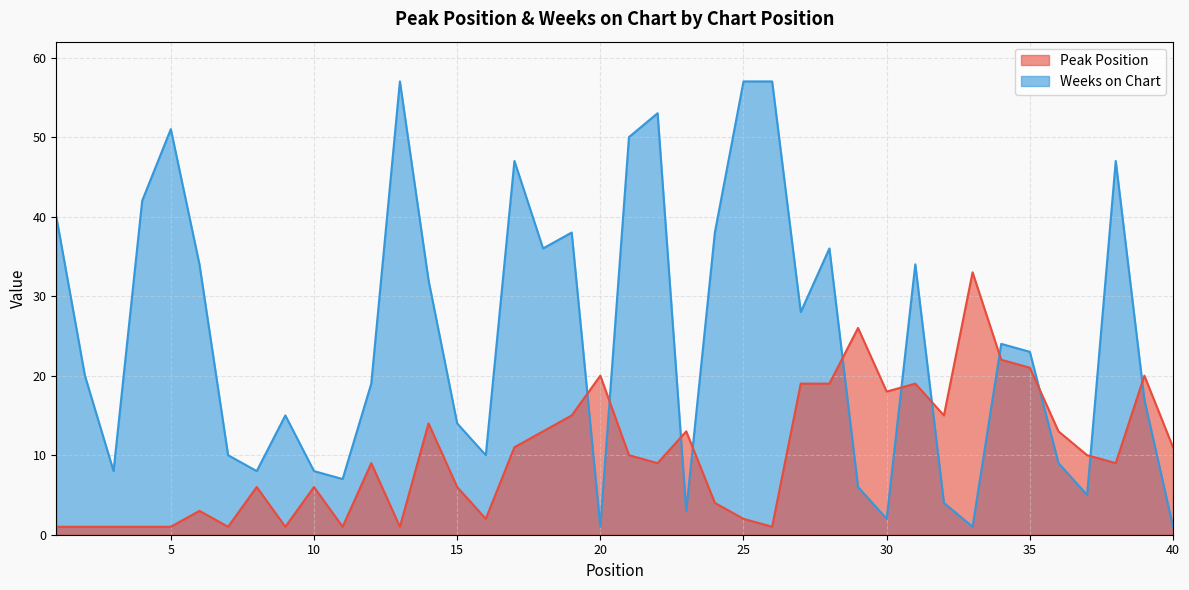

Rank the series by their average value, from highest to lowest.

Weeks on Chart, Peak Position